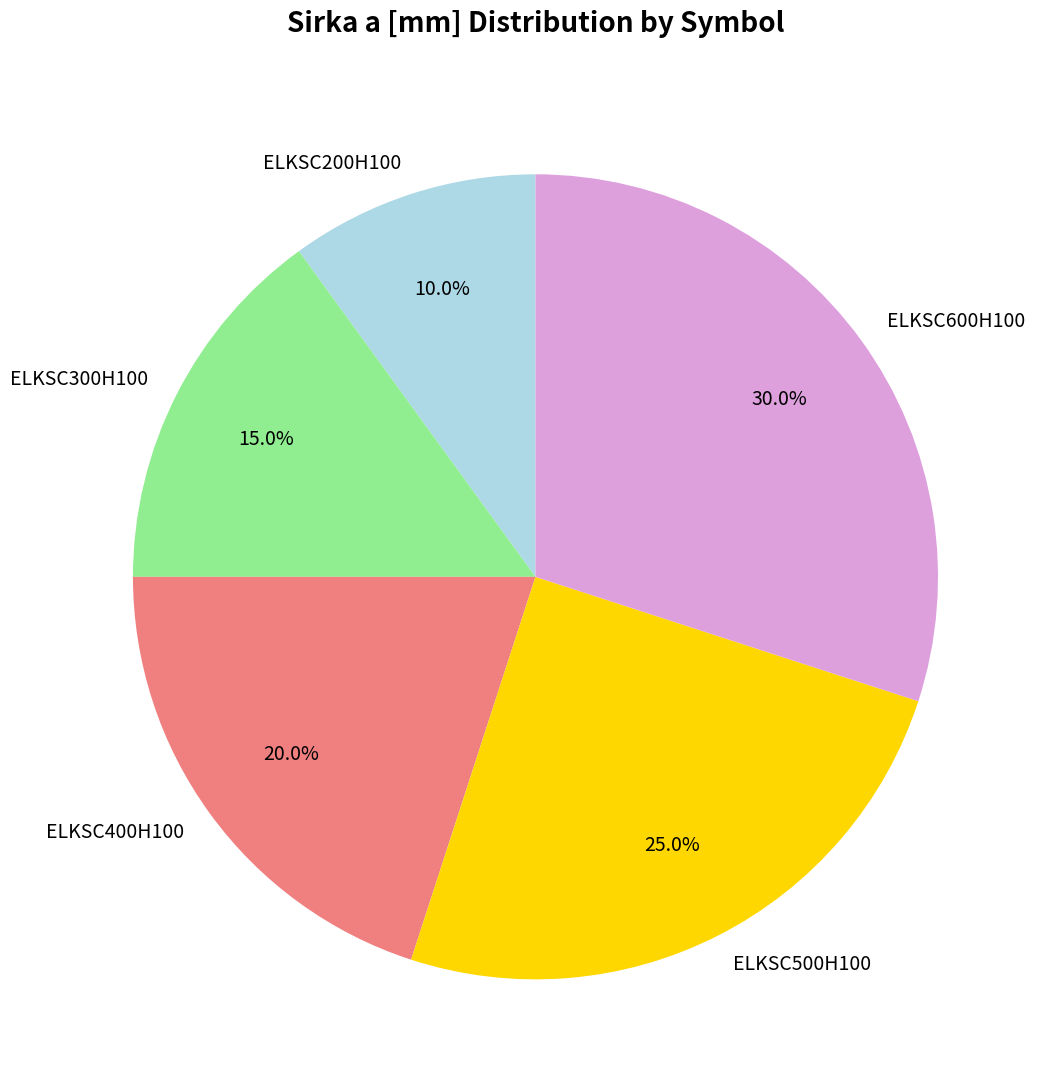

What percentage is the ELKSC200H100 slice, to the nearest percent?

10%